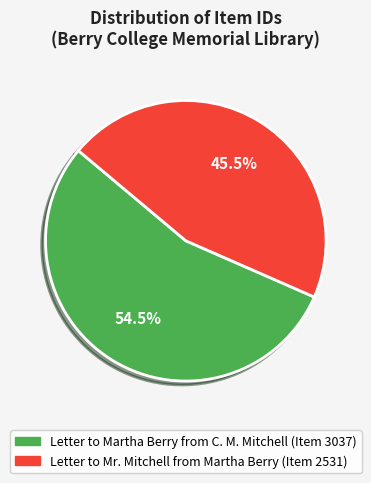

True or false: Letter to Mr. Mitchell from Martha Berry (Item 2531) accounts for 38% of the total.

False